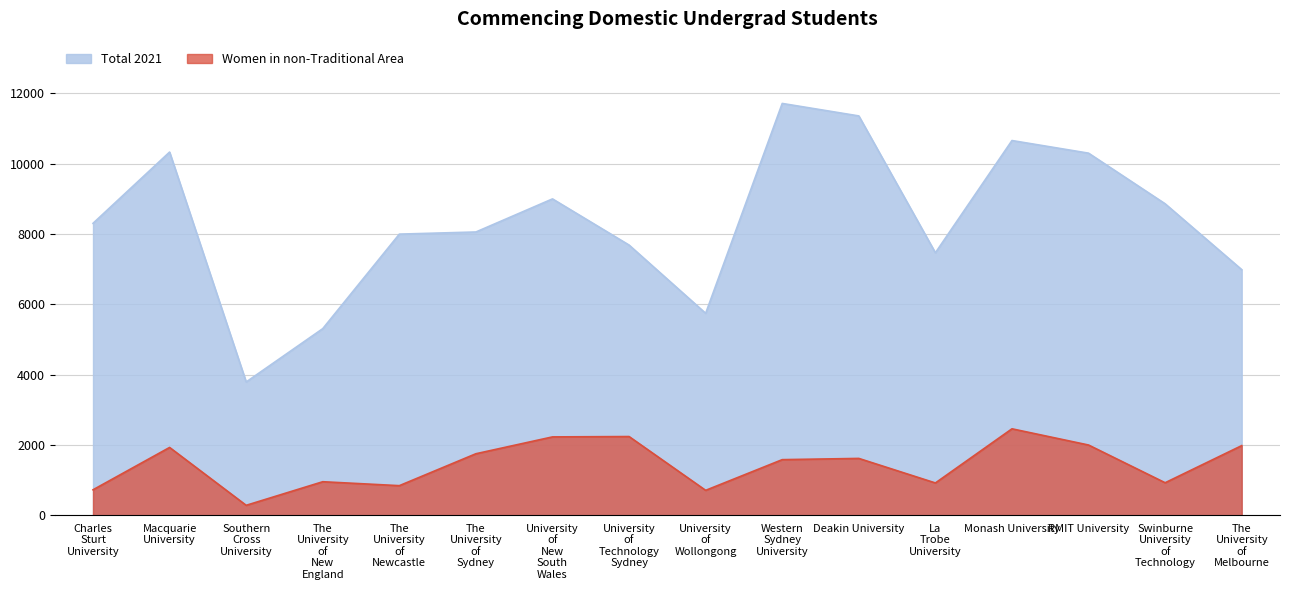

Which series has the widest spread of values?

Total 2021